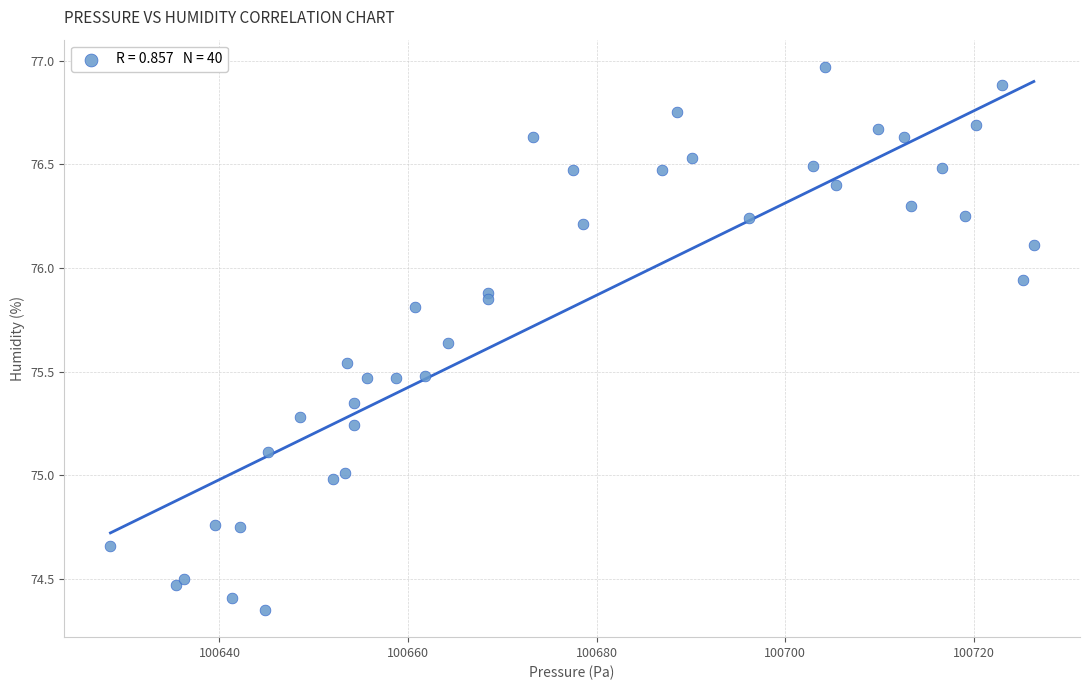

What is the range of X values (max minus min)?

97.9